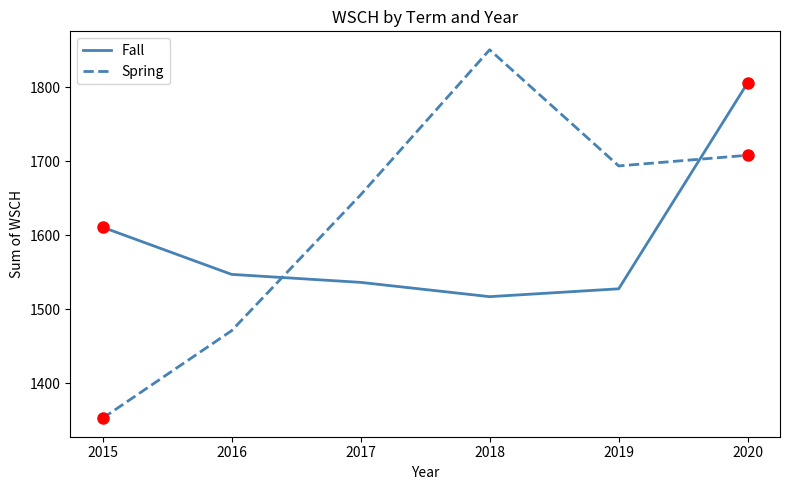

True or false: Fall and Spring intersect in this chart.

True